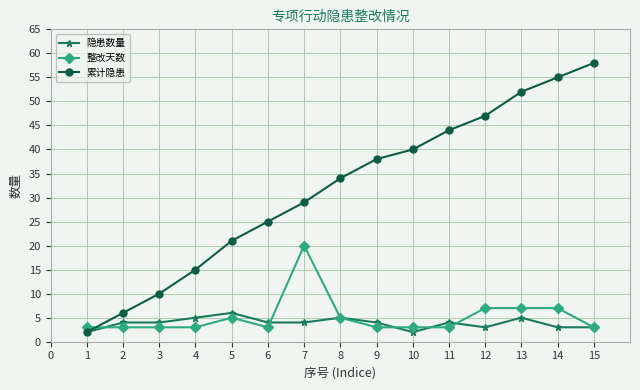

What is the highest value of the 整改天数 series?

20